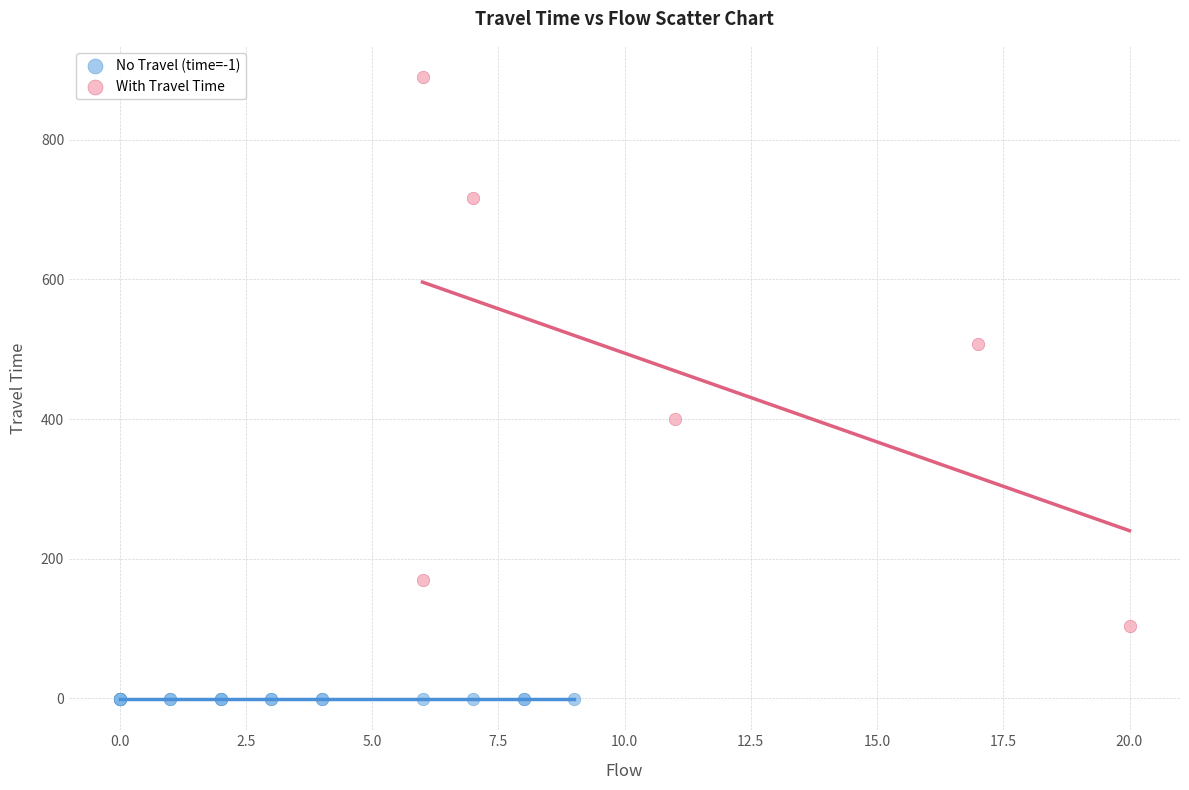

Which series contains the lowest Y value?

No Travel (time=-1)